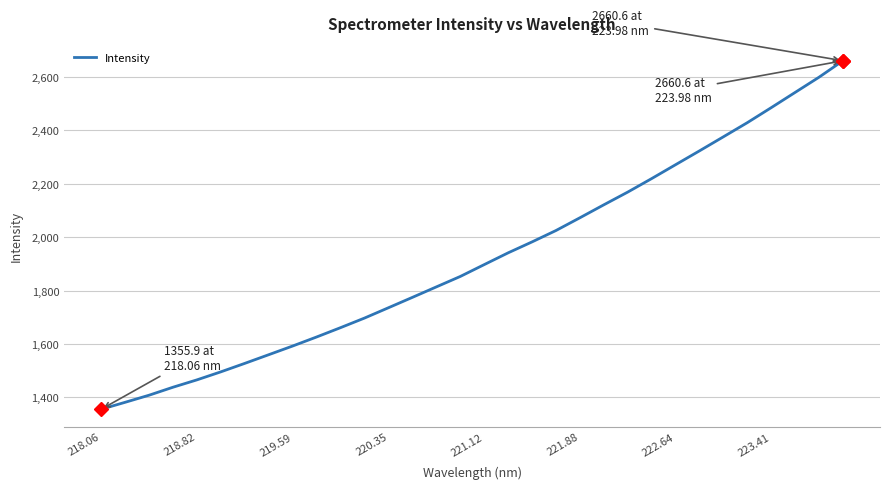

What is the difference between the maximum and minimum values?

1304.7